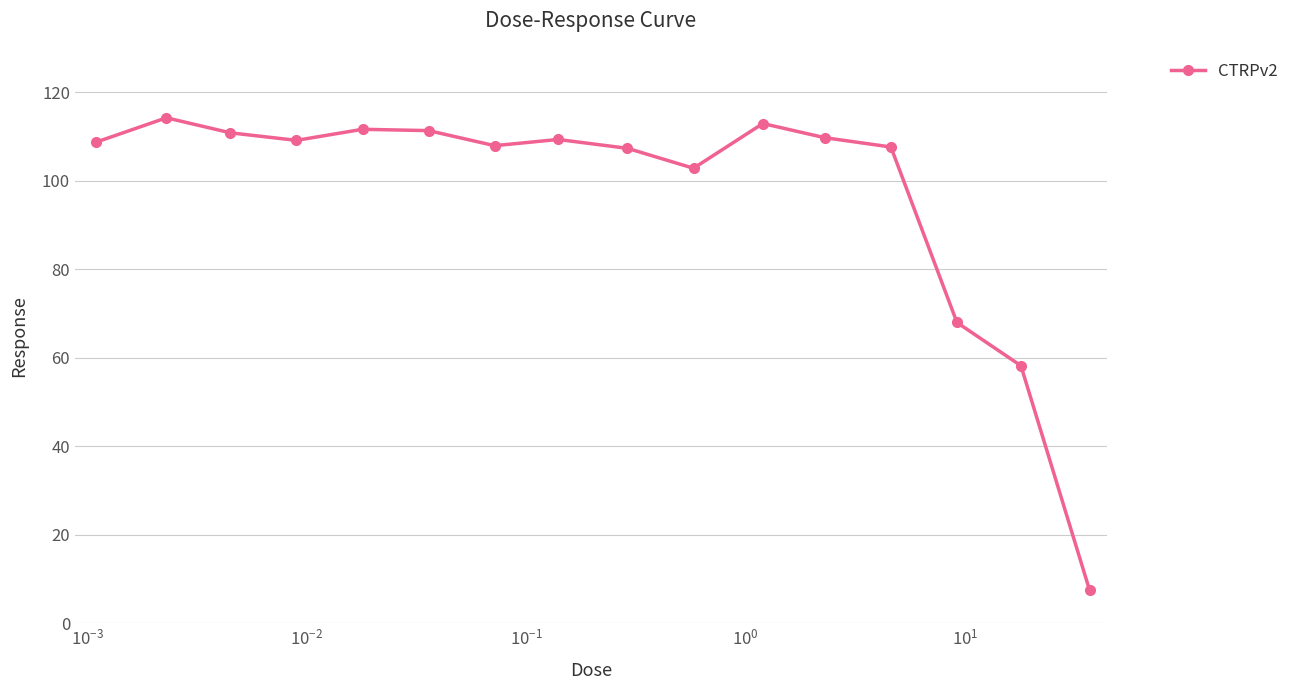

True or false: the data has more than 0 interior local peaks.

True